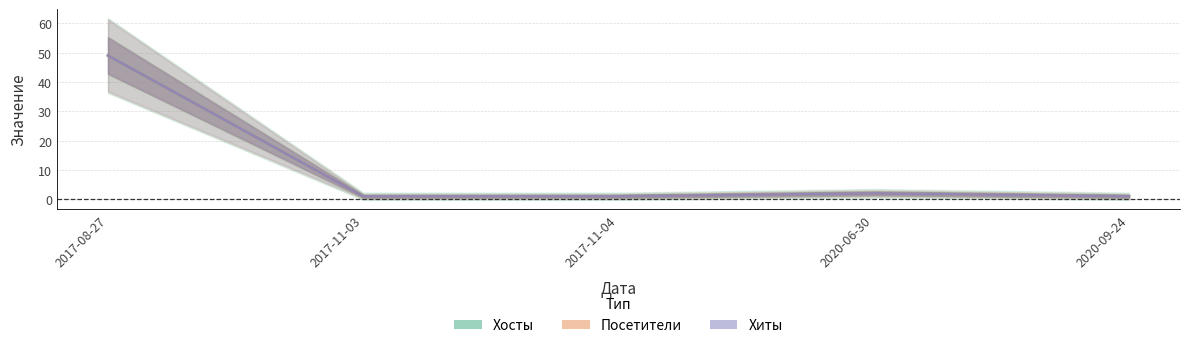

The Хиты series shows 2 at 2020-06-30. True or false?

True